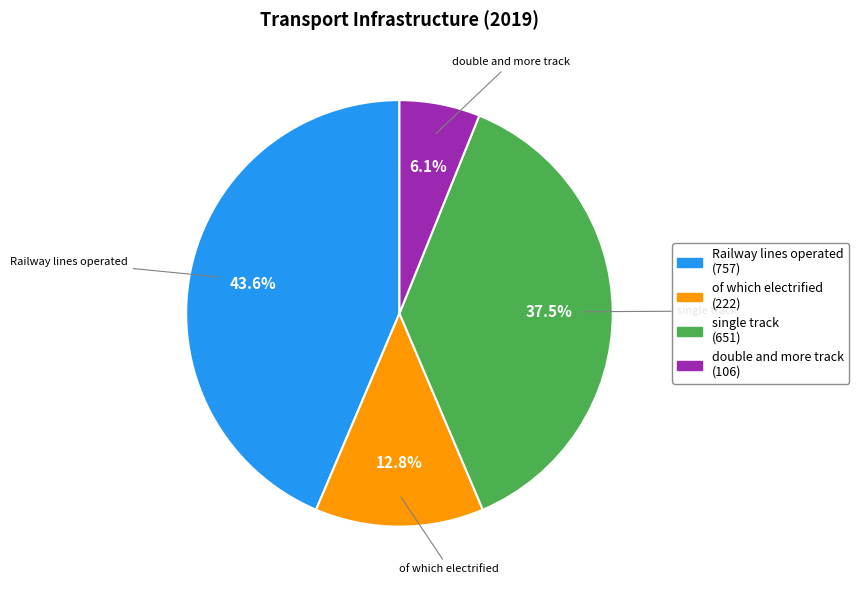

Is Railway lines operated the majority of the pie?

No